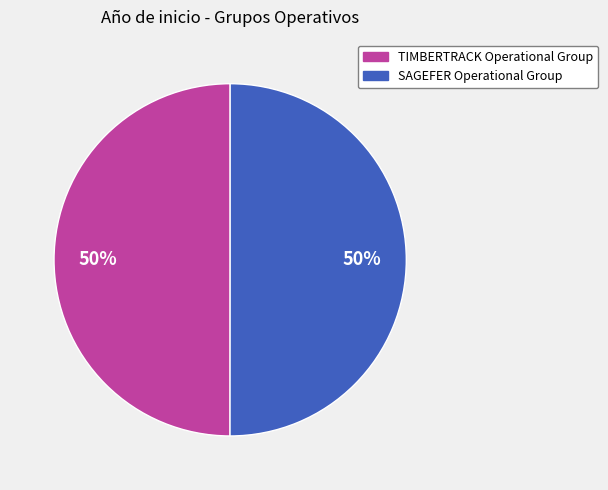

To the nearest percent, what is the average slice percentage?

50%